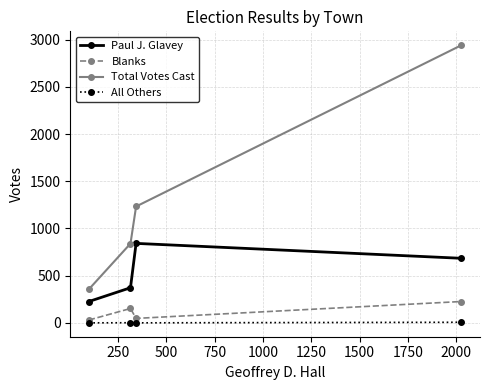

How many interior local peaks does the Blanks series have?

1